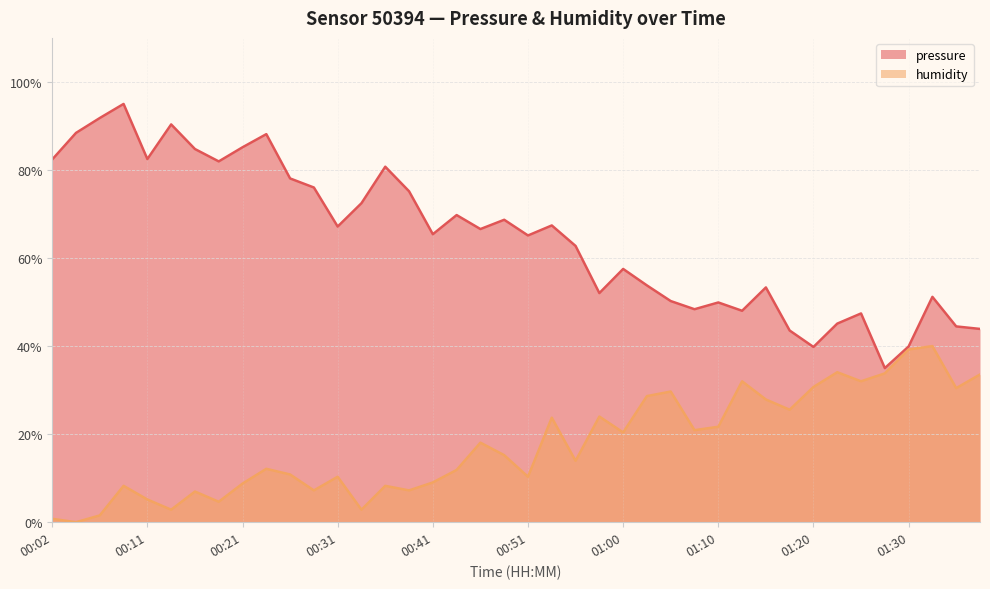

At which label does humidity first exceed 15?

00:46